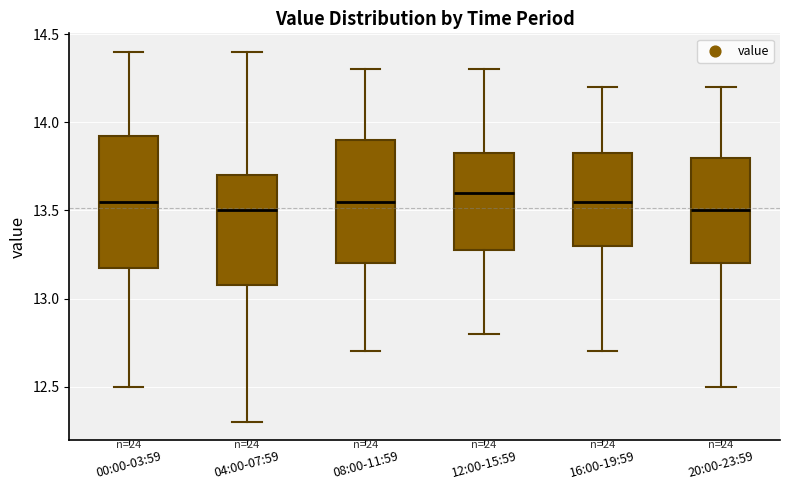

Which box is the tallest, from its lower edge to its upper edge?

00:00-03:59